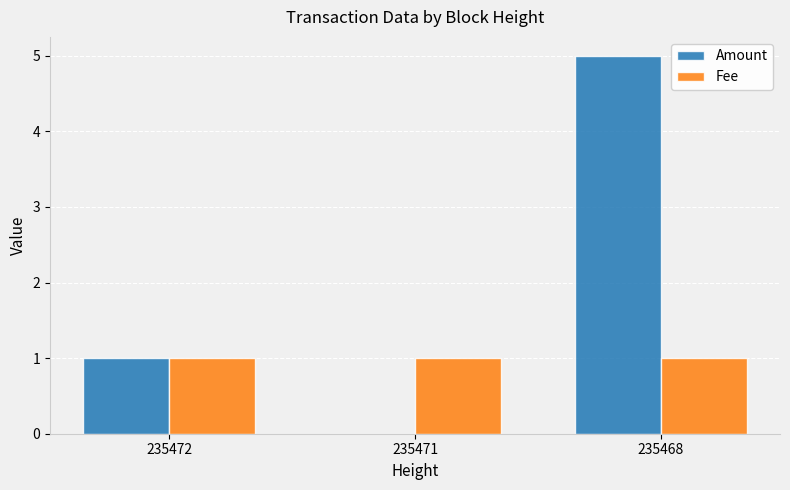

Which series has the largest total across all categories?

Amount